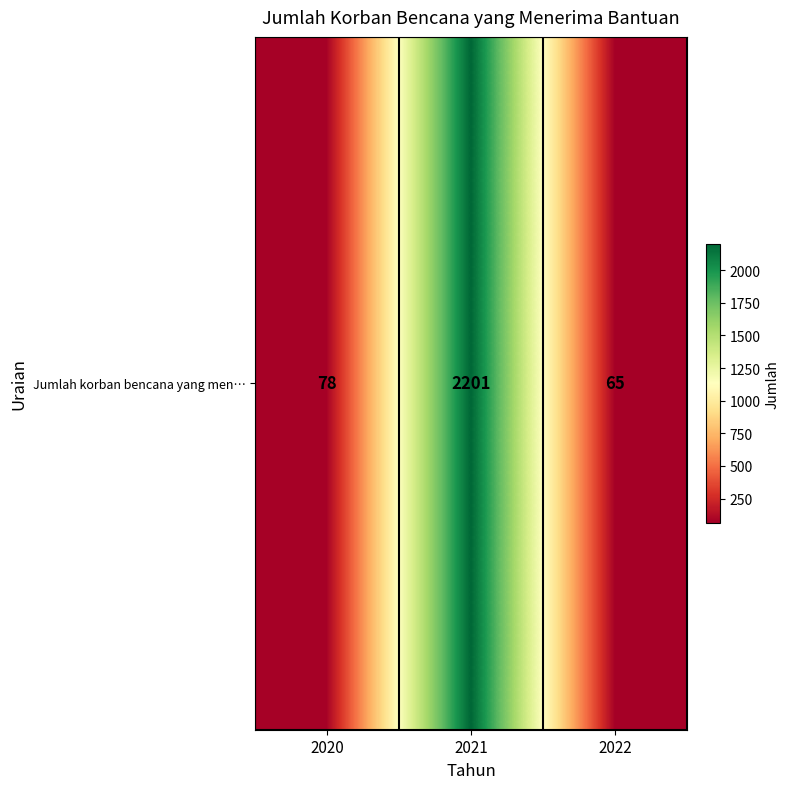

Which label corresponds to the largest value in the chart?

2021